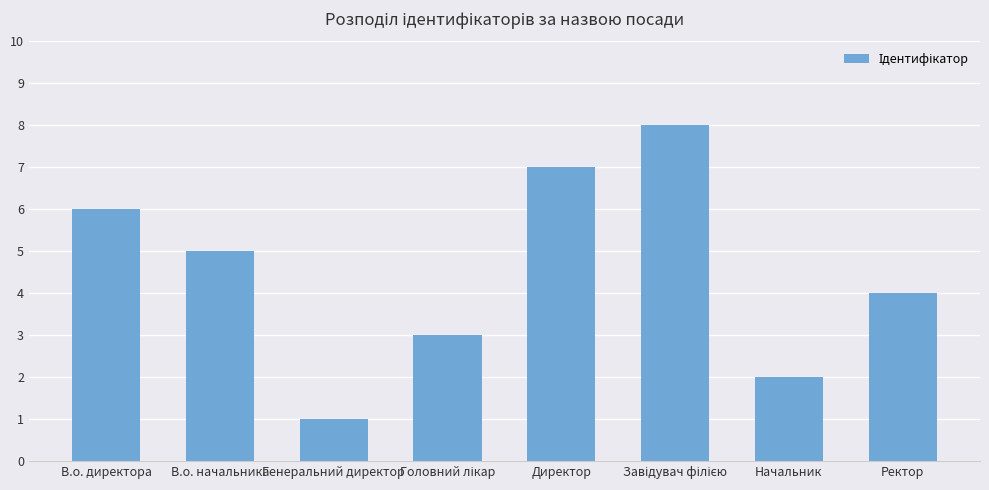

What is the value of the 7th bar from the left?

2